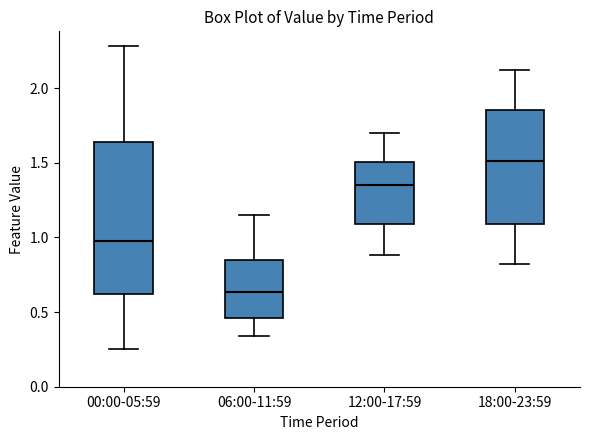

Comparing the boxes themselves (not the whiskers), which one is the tallest?

00:00-05:59